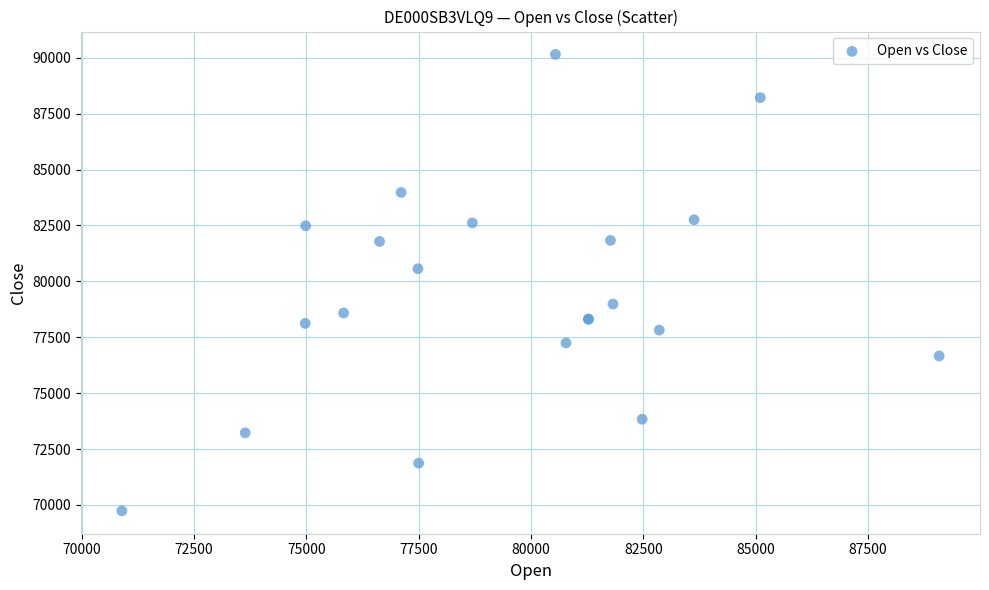

What Y value in the scatter plot is closest to 79942?

80565